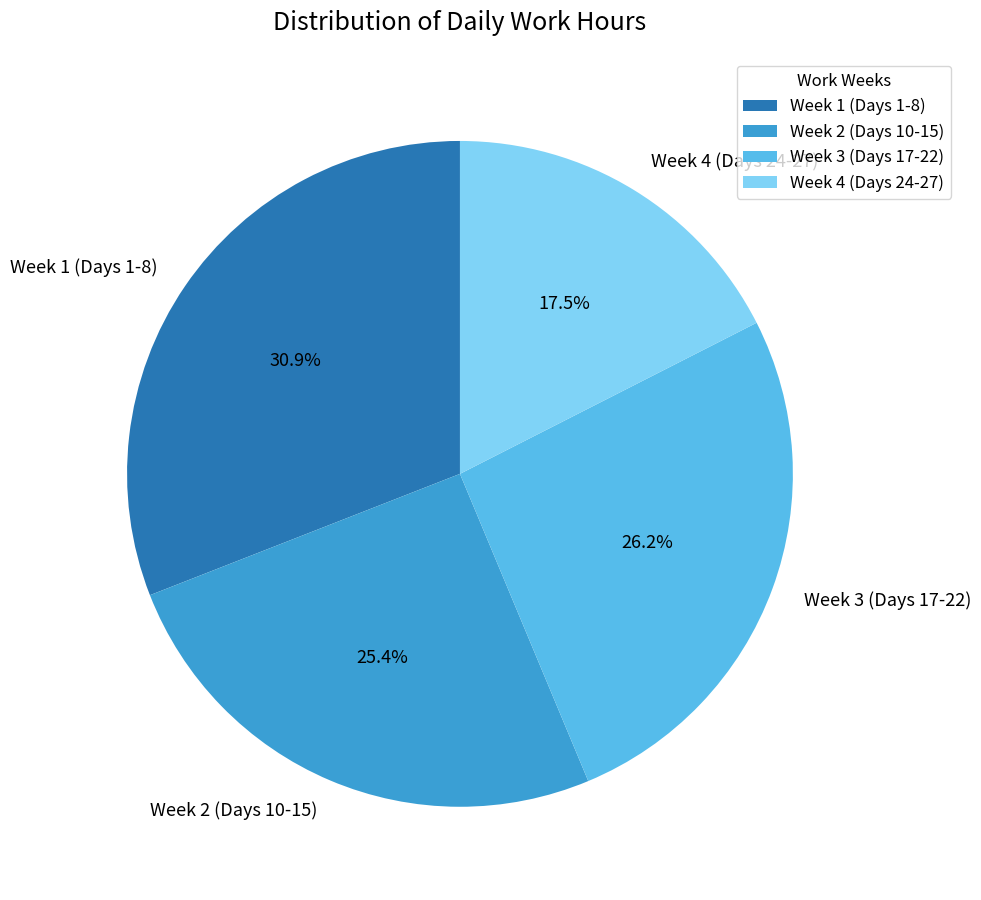

What percentage is NOT represented by Week 4 (Days 24-27)?

82.5%